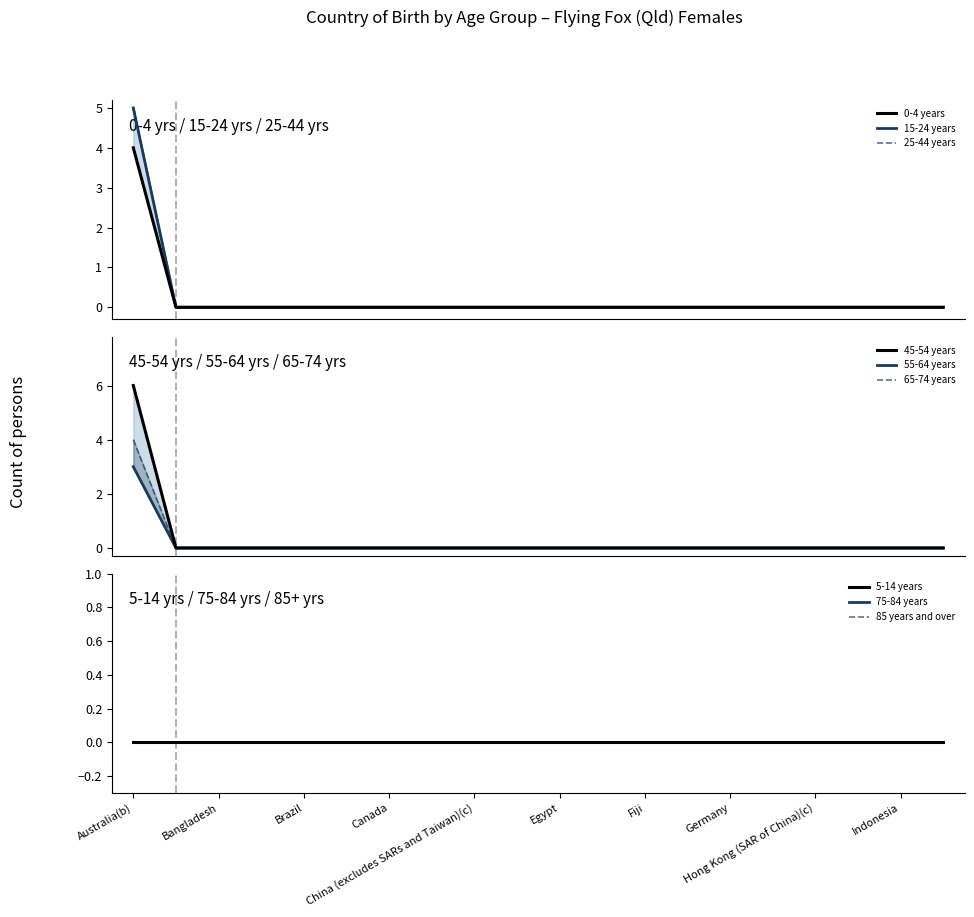

Count the 15-24 years values in the range 0 to 1.

19